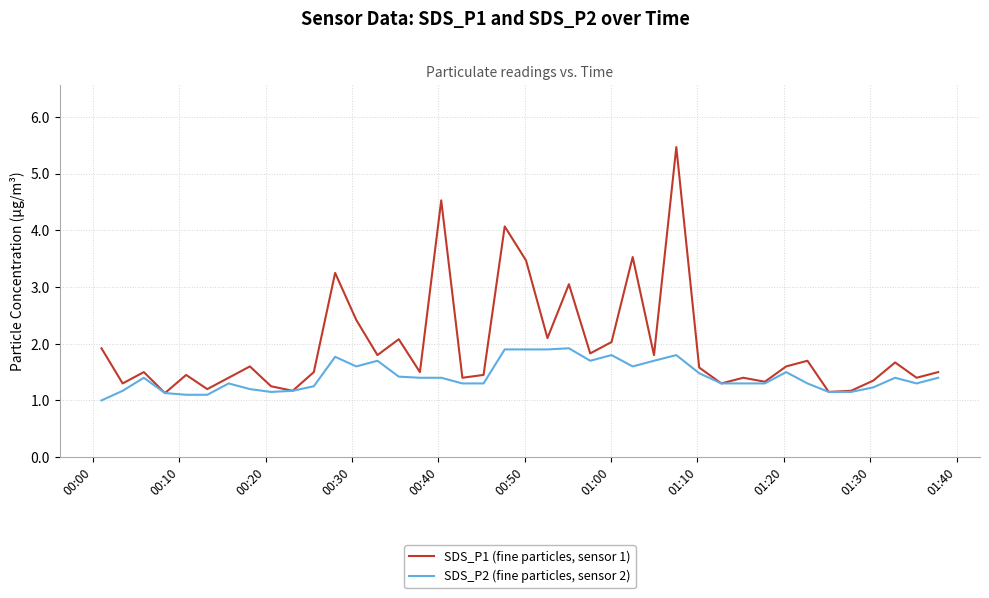

Is this an area chart (filled region under the line)?

No